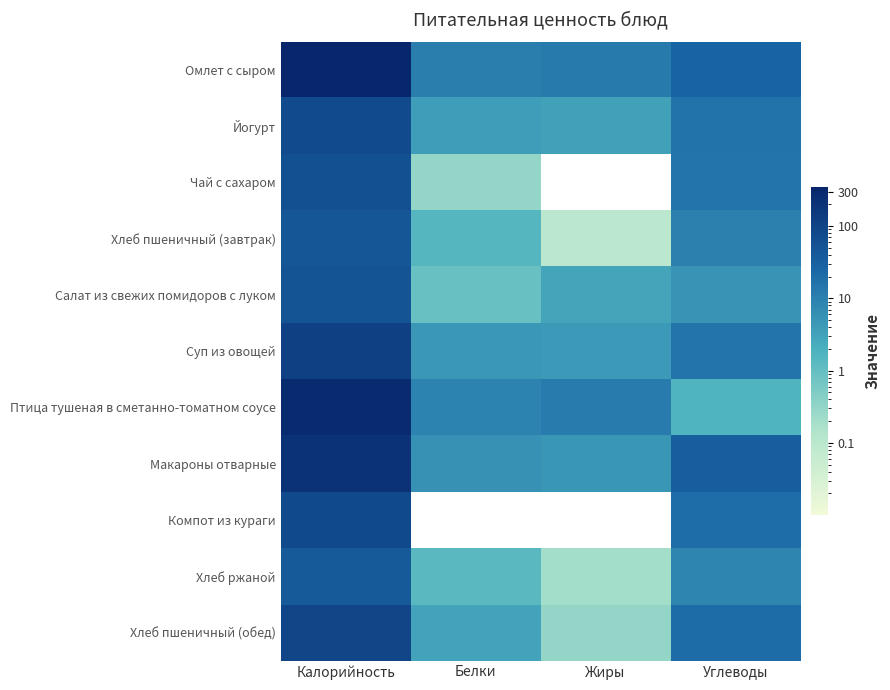

How many data points does each series have?

4